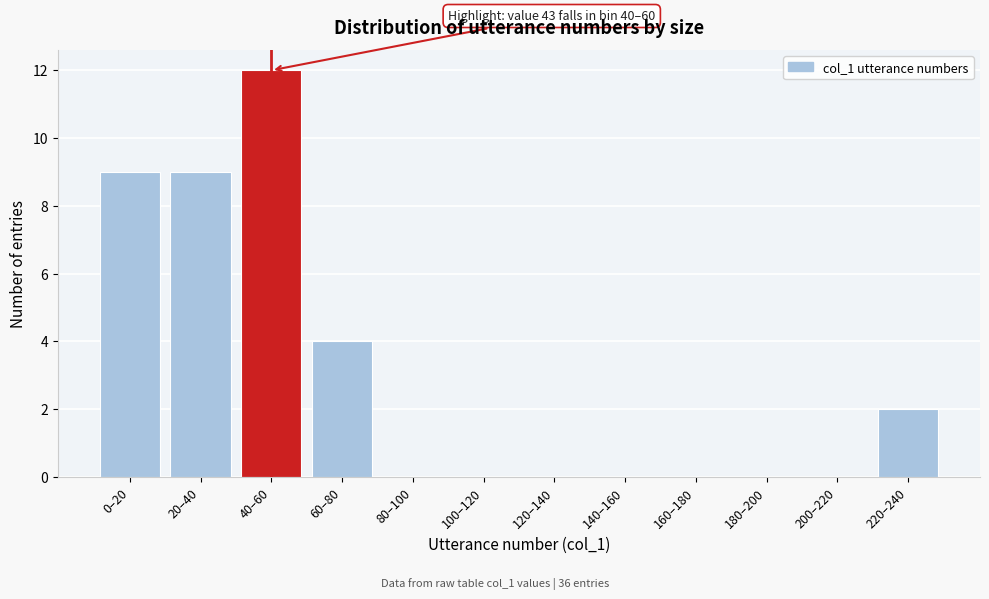

Reading right to left, list all the values displayed in this chart.

220–240=2	200–220=0	180–200=0	160–180=0	140–160=0	120–140=0	100–120=0	80–100=0	60–80=4	40–60=12	20–40=9	0–20=9